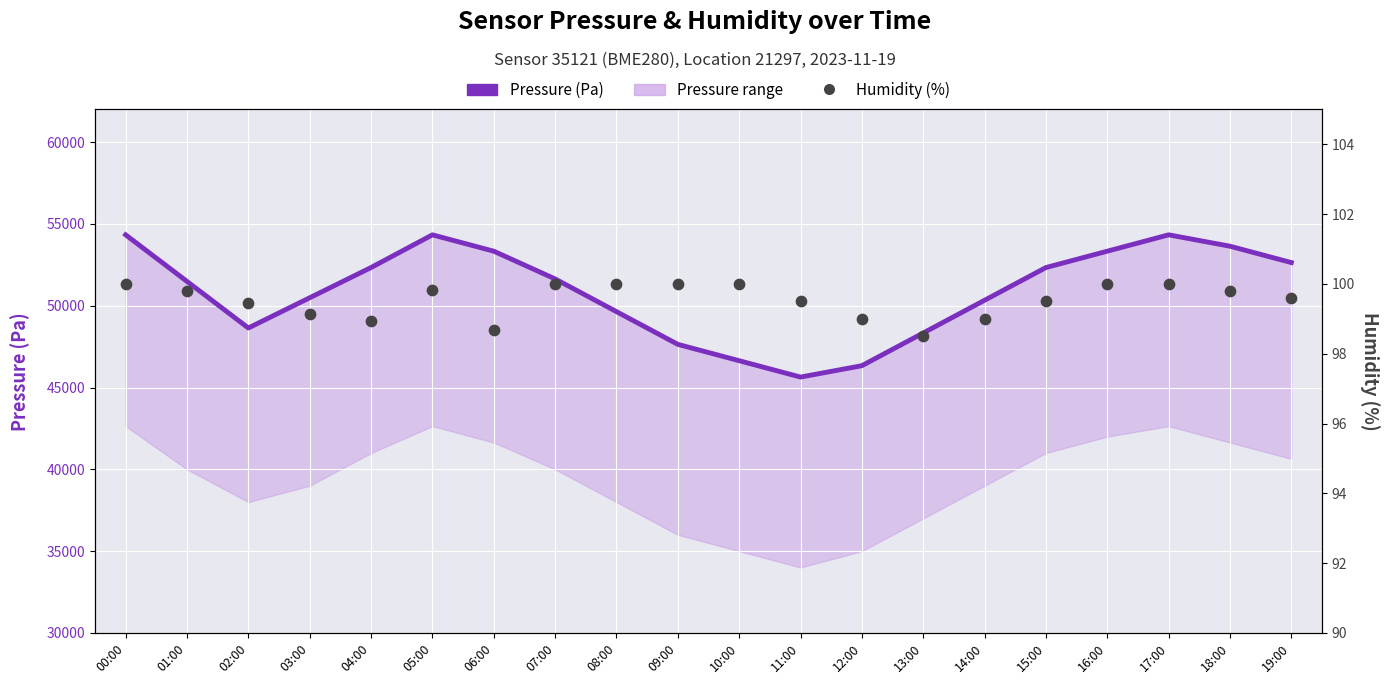

Which series contains the highest Y value?

Pressure (Pa)